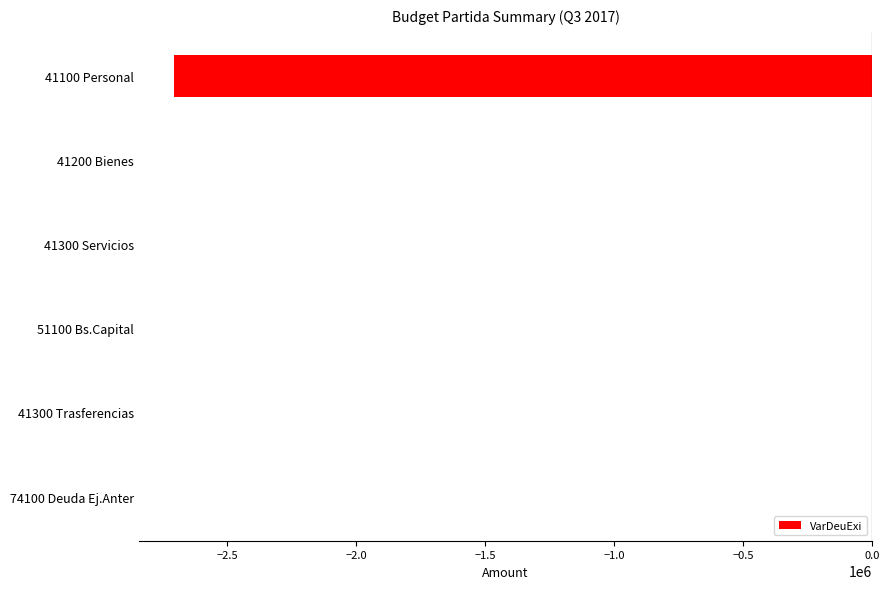

What is the sum of all values?

-2708838.3